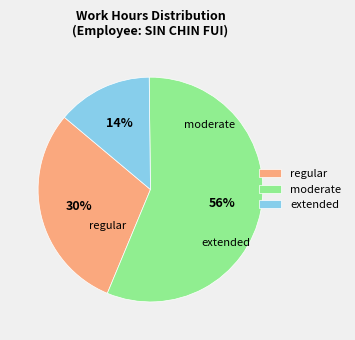

How many slices are in this pie chart?

3